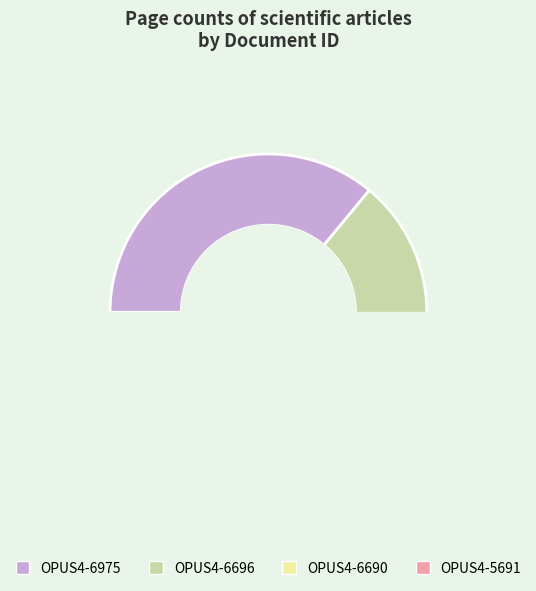

How many segments does this pie chart have?

4